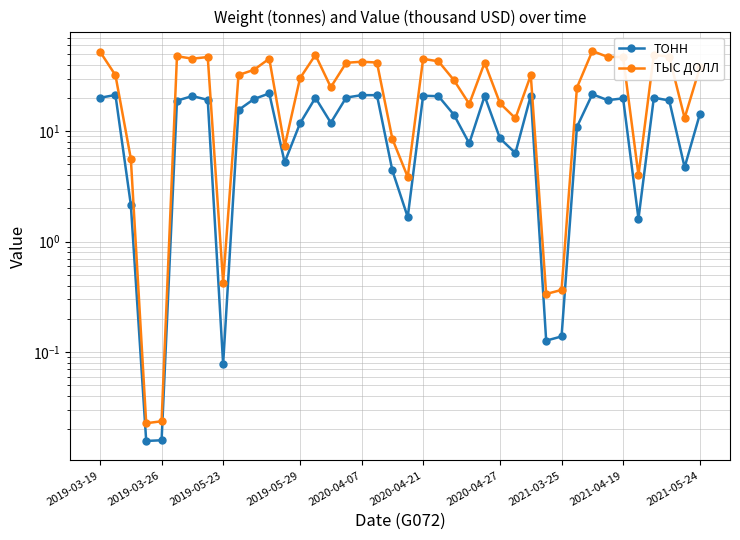

How many interior local valleys does the ТОНН series have?

11